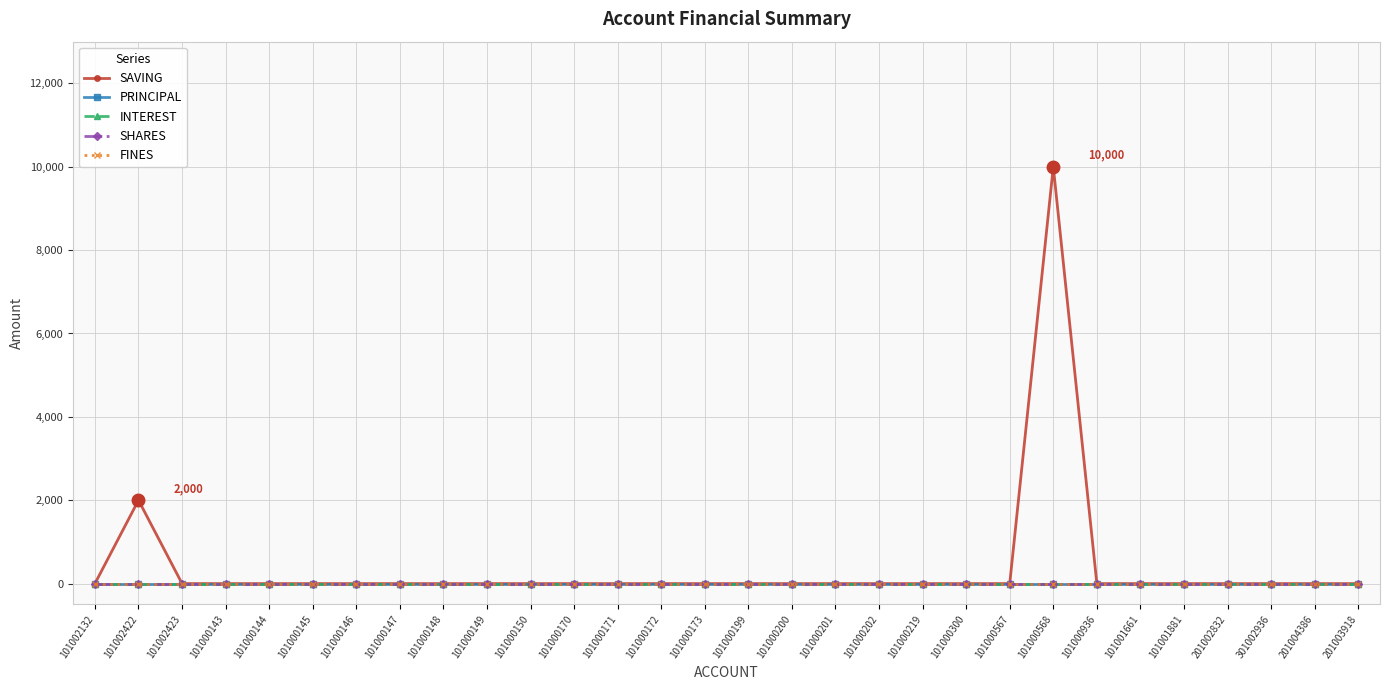

Is this an area chart (filled region under the line)?

No